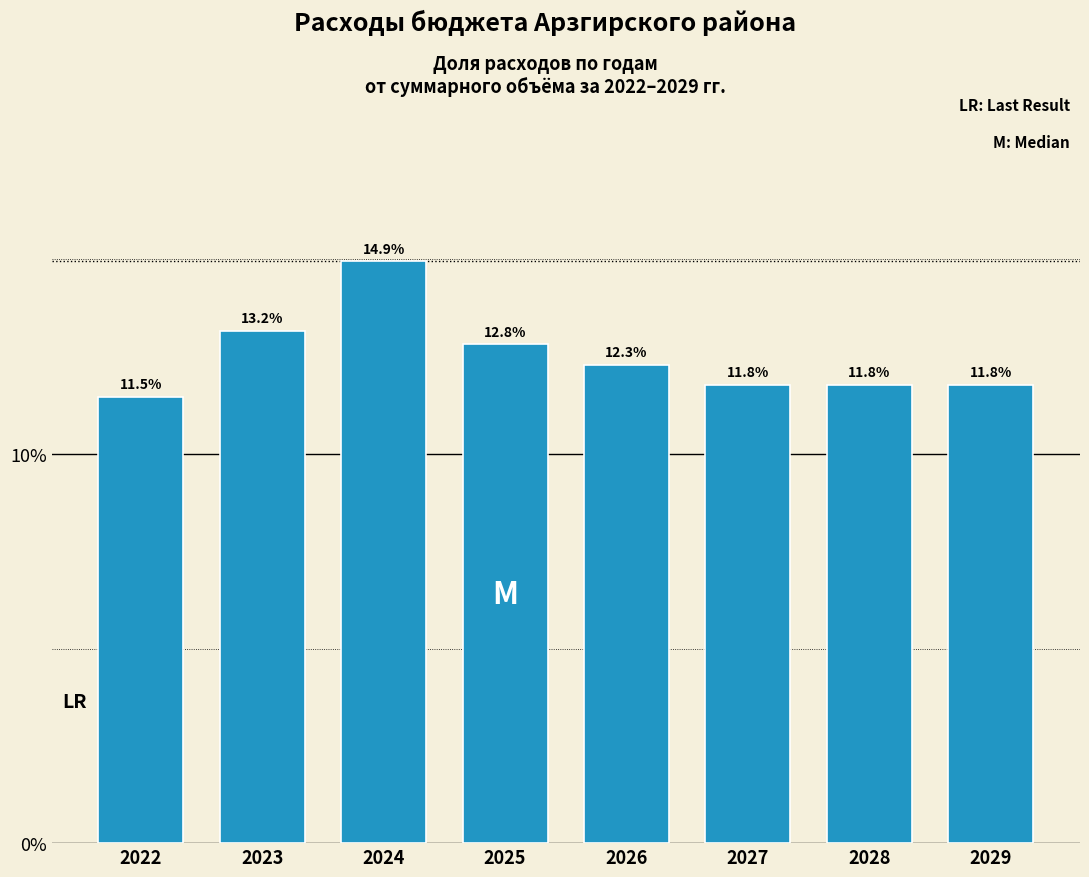

Reading right to left, list all the values displayed in this chart.

2029=11.8	2028=11.8	2027=11.8	2026=12.3	2025=12.8	2024=14.9	2023=13.2	2022=11.5